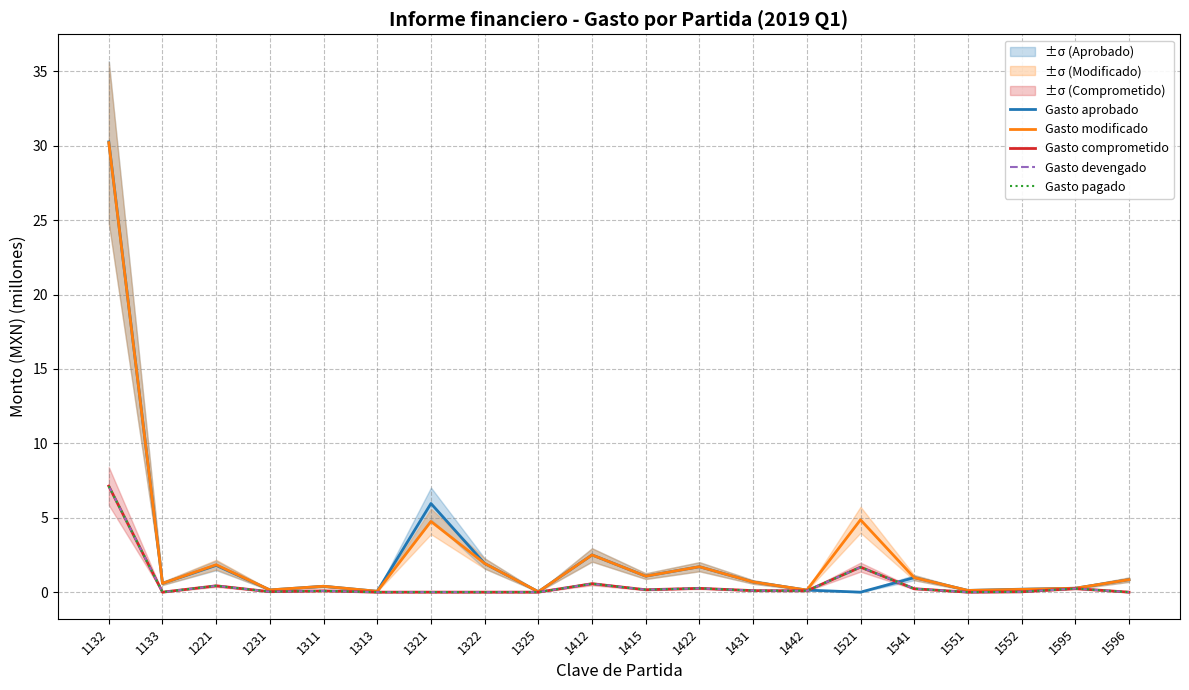

At how many categories does at least one series exceed 30?

1